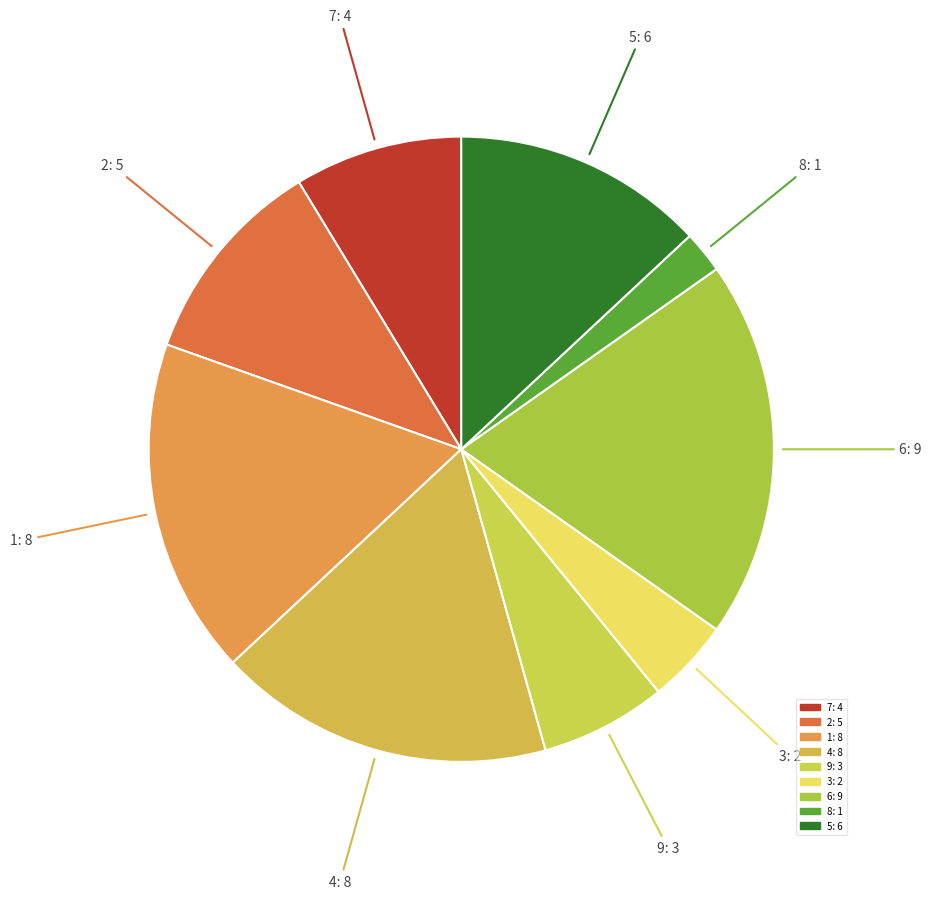

Is the sum of 2: 5 and 4: 8 greater than half?

No